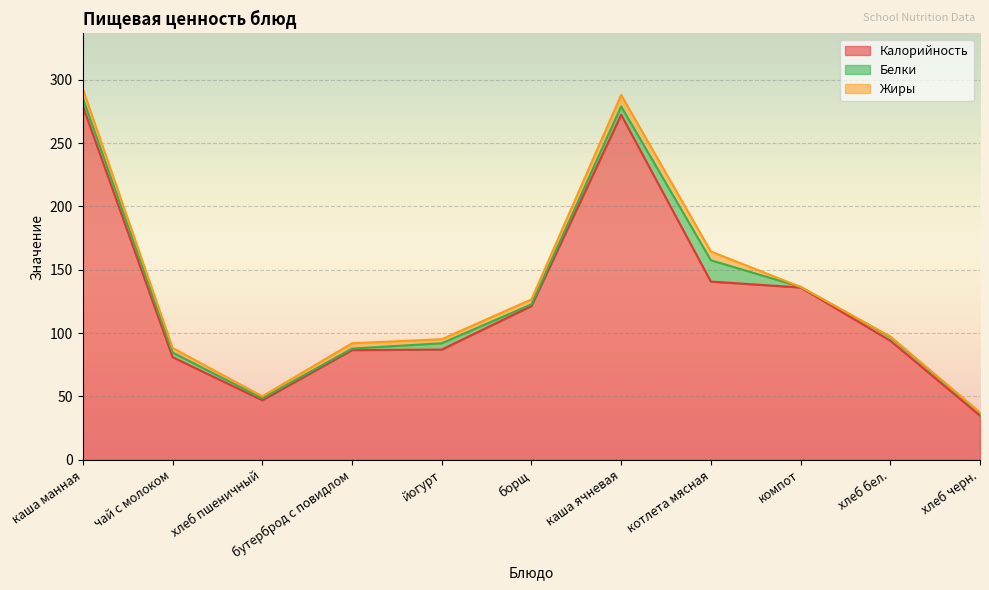

What is the total value across all series at бутерброд с повидлом?

92.0